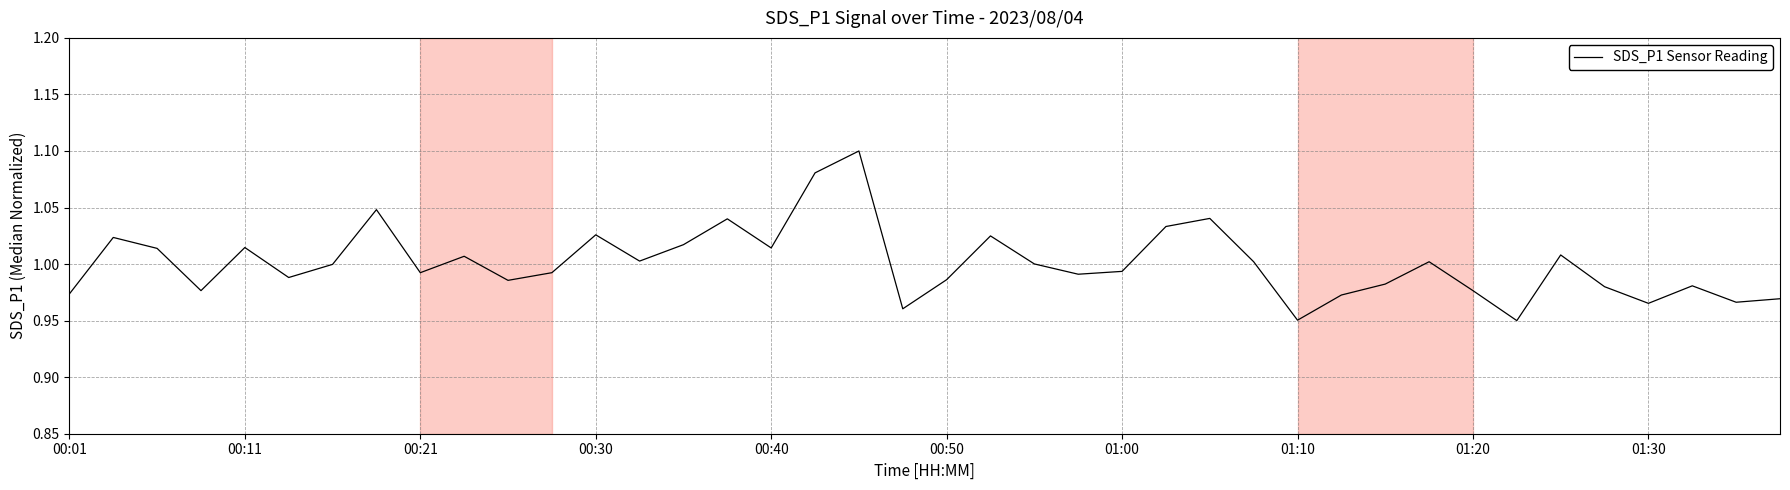

The value at 01:20 is 0.5. True or false?

False